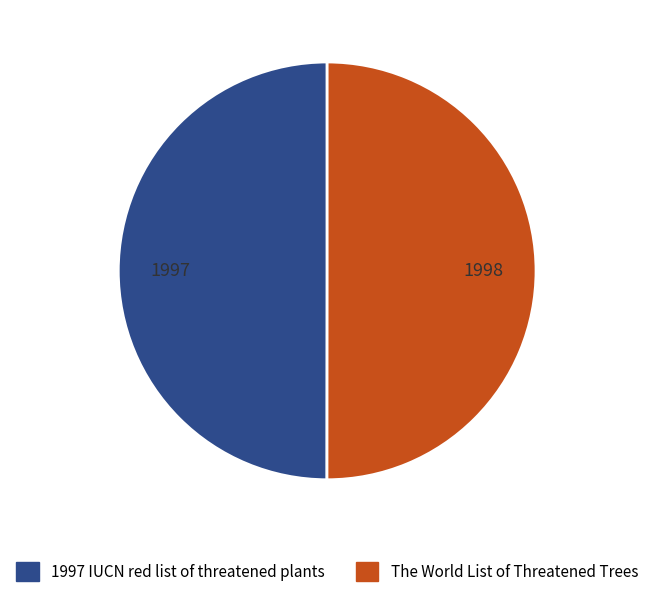

True or false: 1997 IUCN red list of threatened plants accounts for 38% of the total.

False